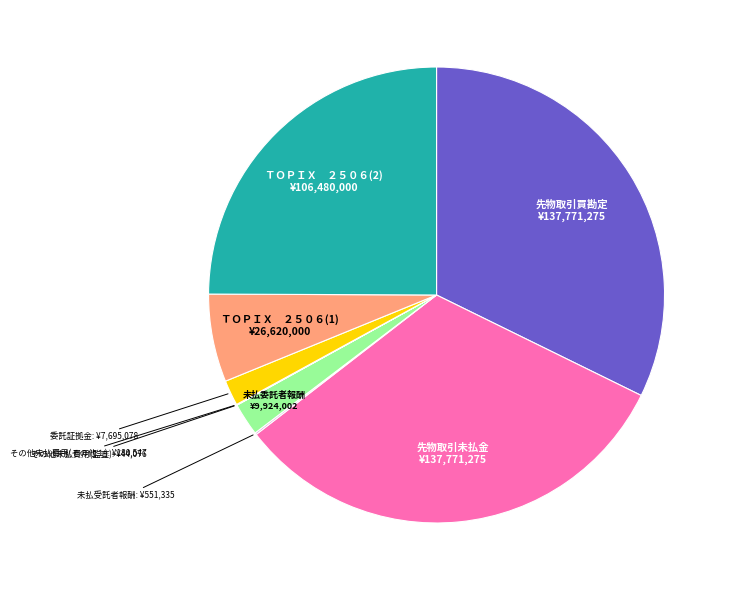

Which category has the smallest portion of the pie?

その他未払費用(監査)